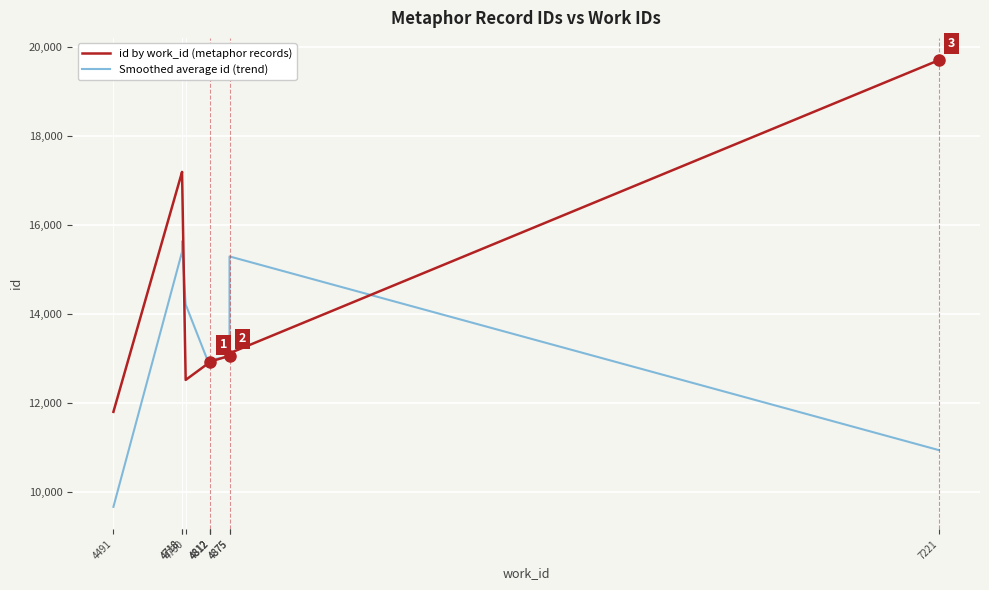

How many interior local valleys does the Smoothed average id (trend) series have?

1